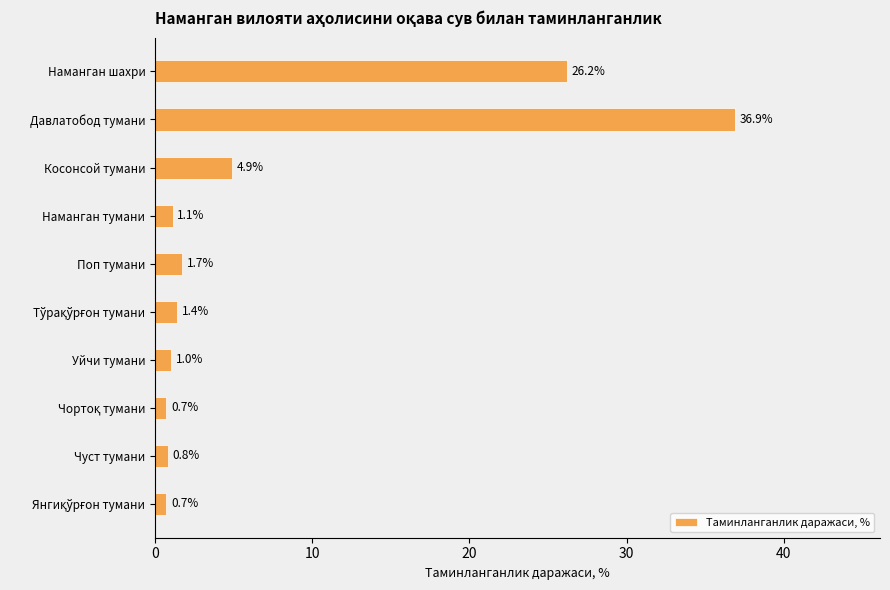

At which label is the value closest to 18?

Наманган шахри